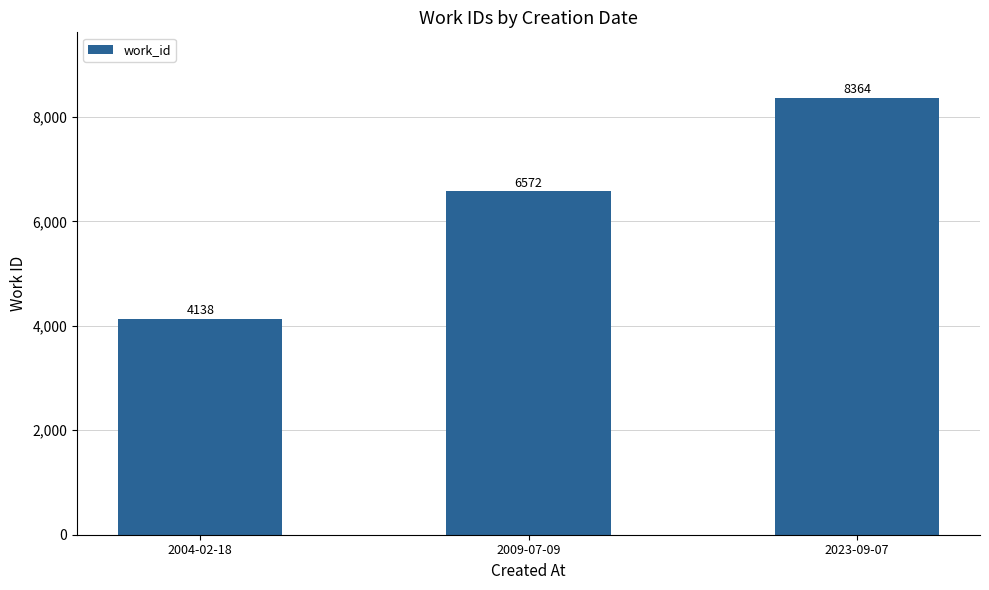

How many values are between 4138 and 8364?

3